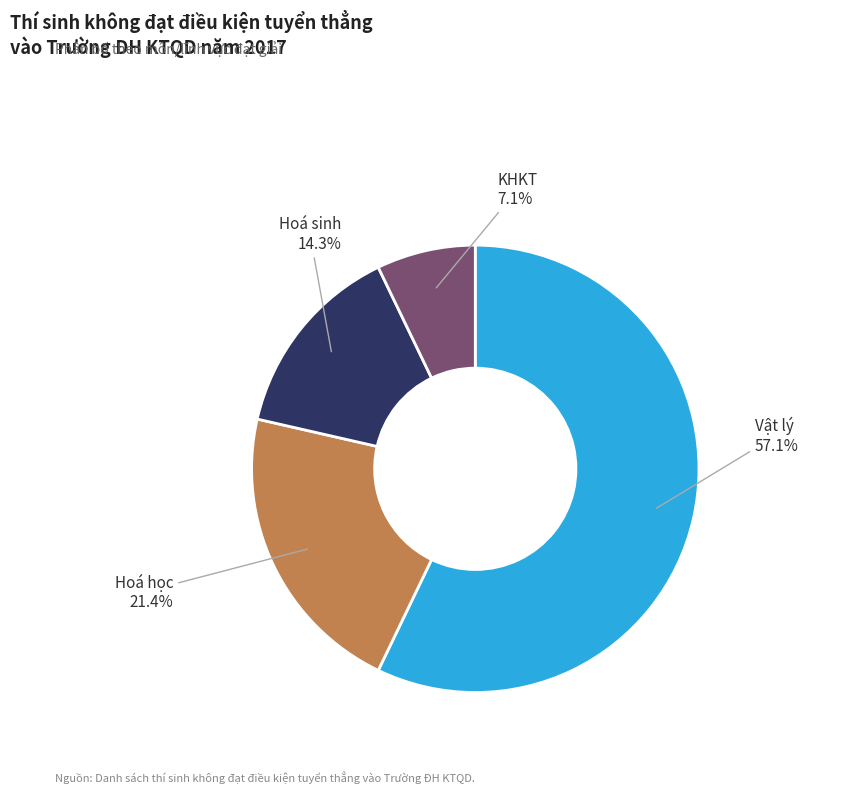

The KHKT slice represents 7% of the pie. True or false?

True